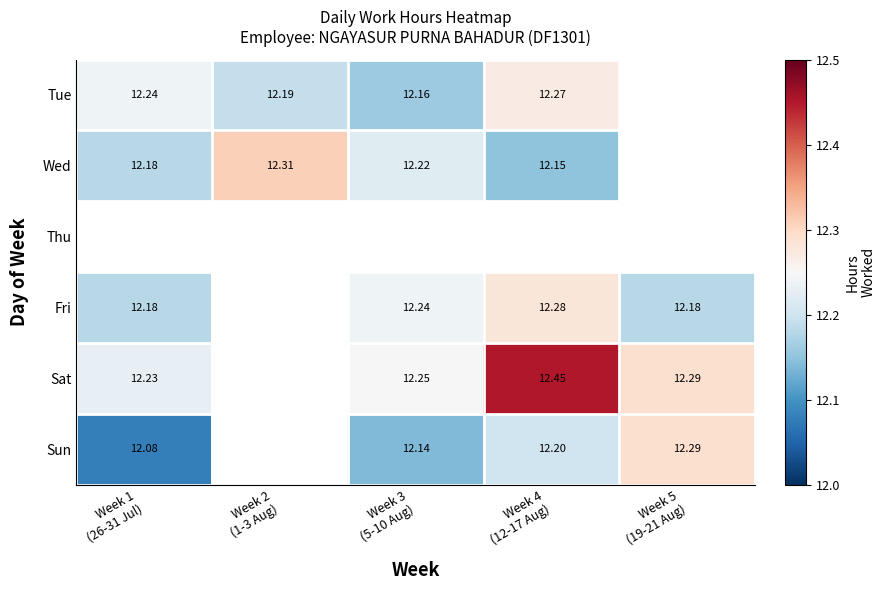

True or false: Sun has a value of 12.1 at Week 3 (5-10 Aug).

True